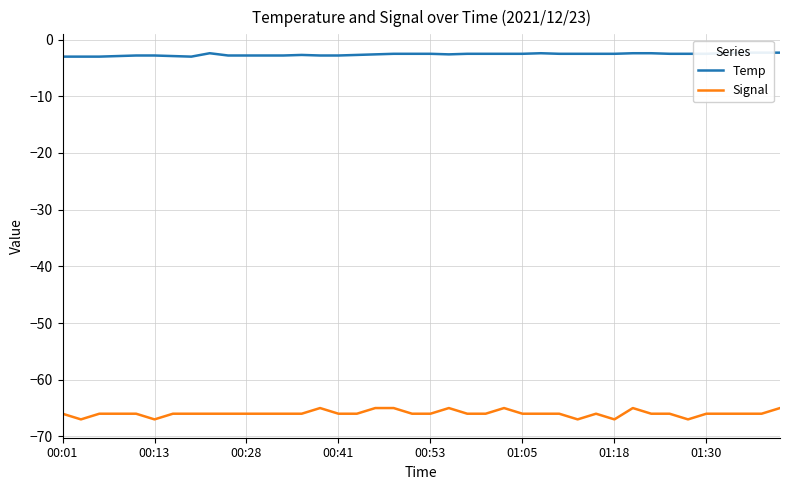

What is the total value across all series at 33?

-68.5